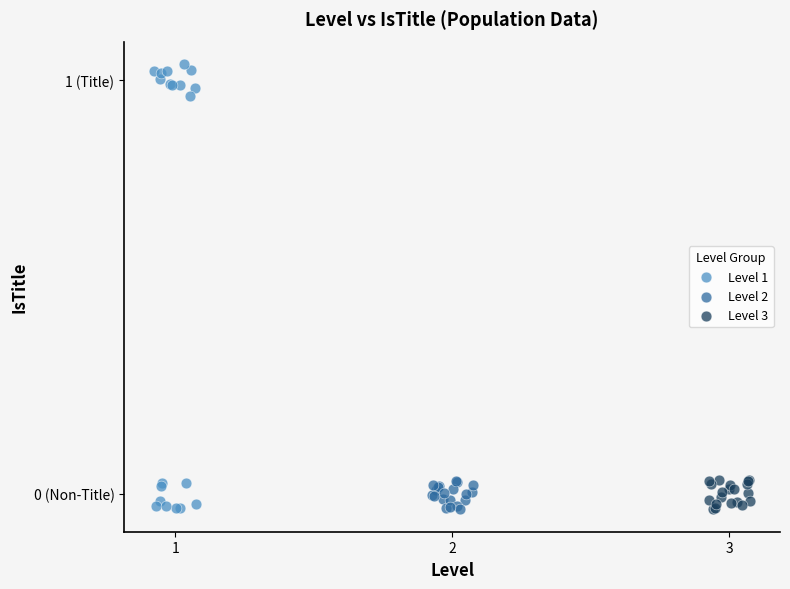

What are all the series names shown in the legend?

Level 1, Level 2, Level 3